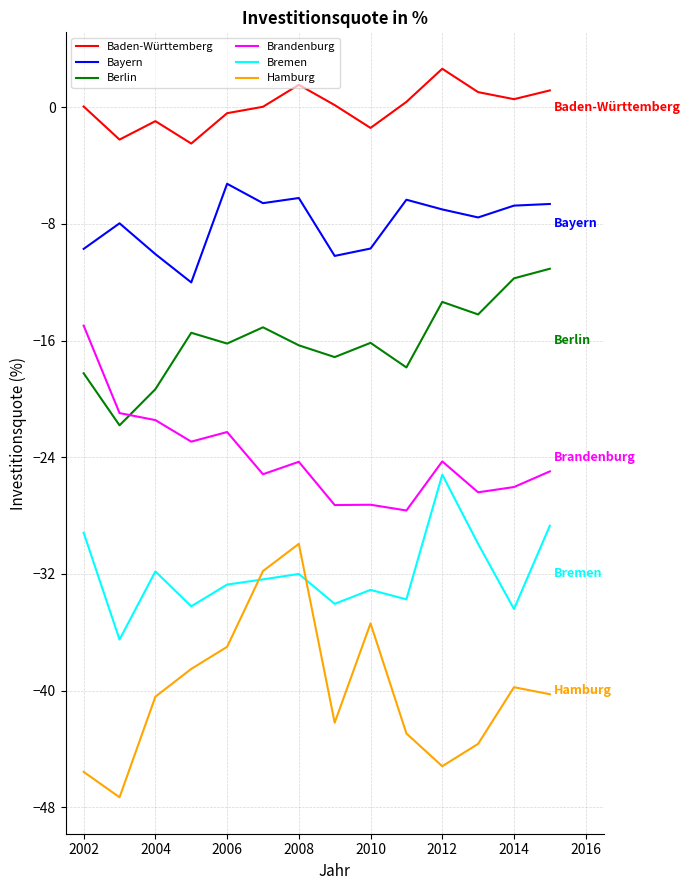

Which series has the largest total across all categories?

Baden-Württemberg